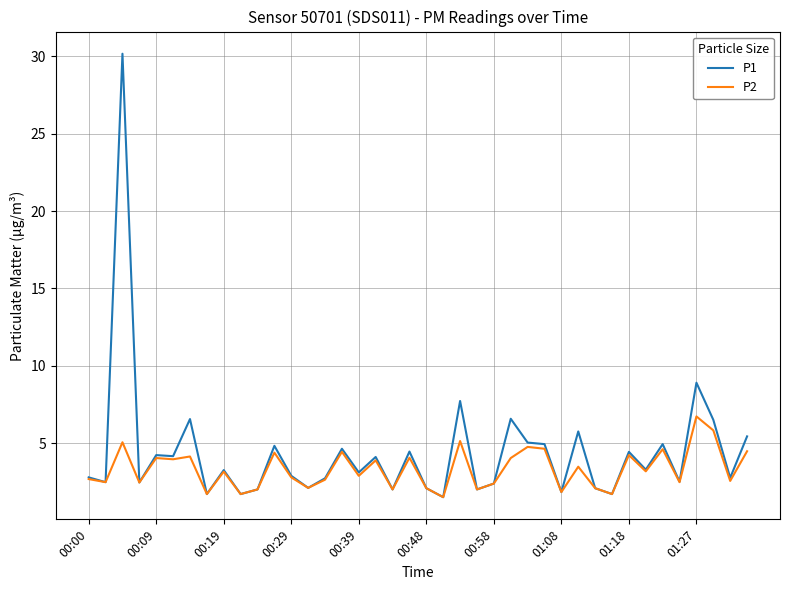

What is the maximum value for P2?

6.7